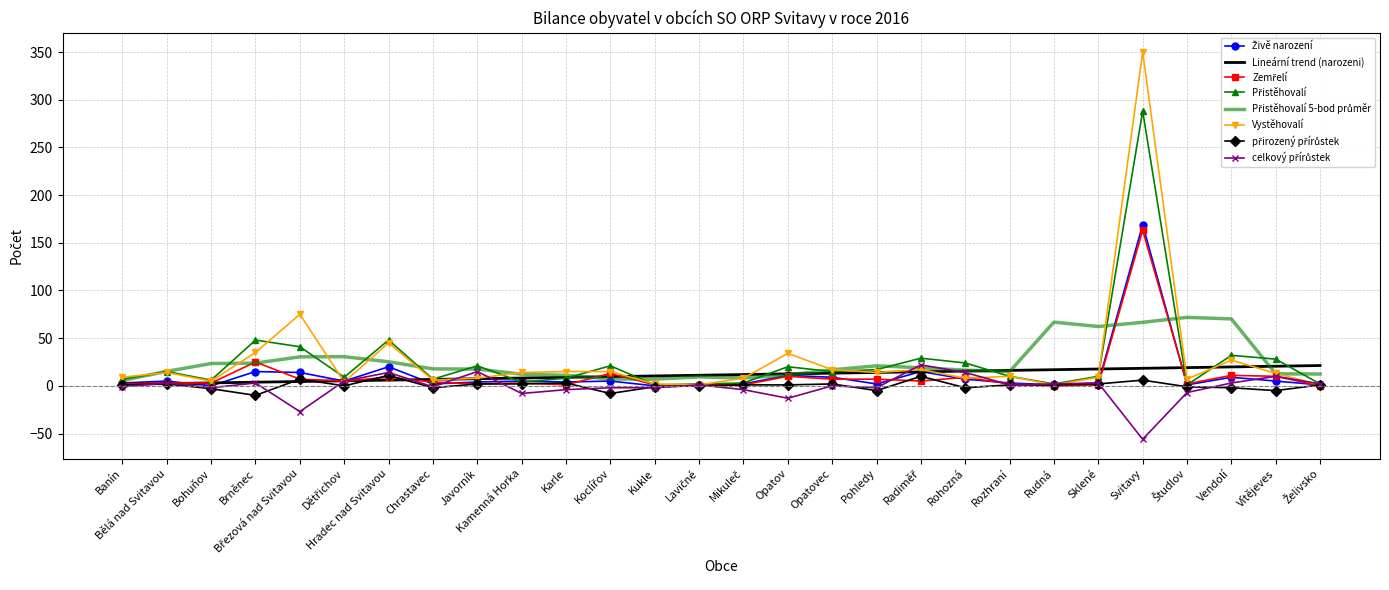

Which category has the lowest value across all series?

Svitavy